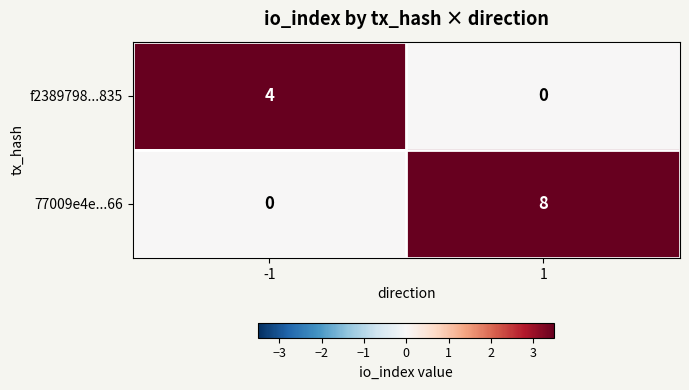

What is the difference between the maximum and minimum values in the 77009e4e...66 series?

8